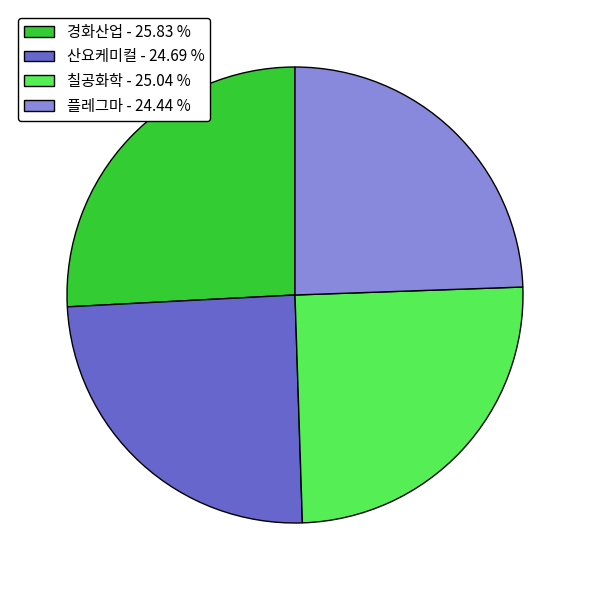

True or false: 산요케미컬 accounts for 16% of the total.

False